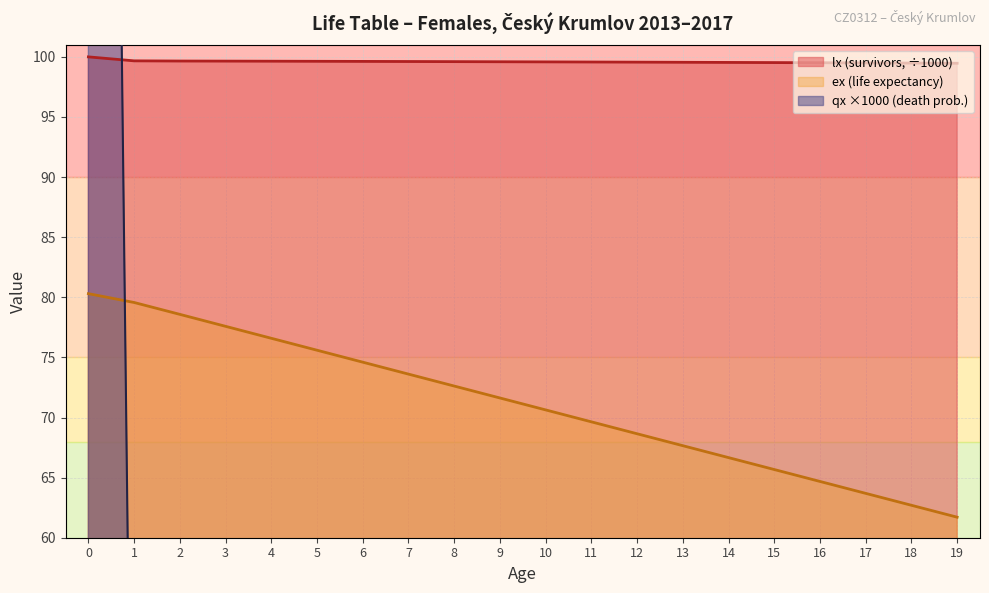

What is the maximum value for ex?

80.3